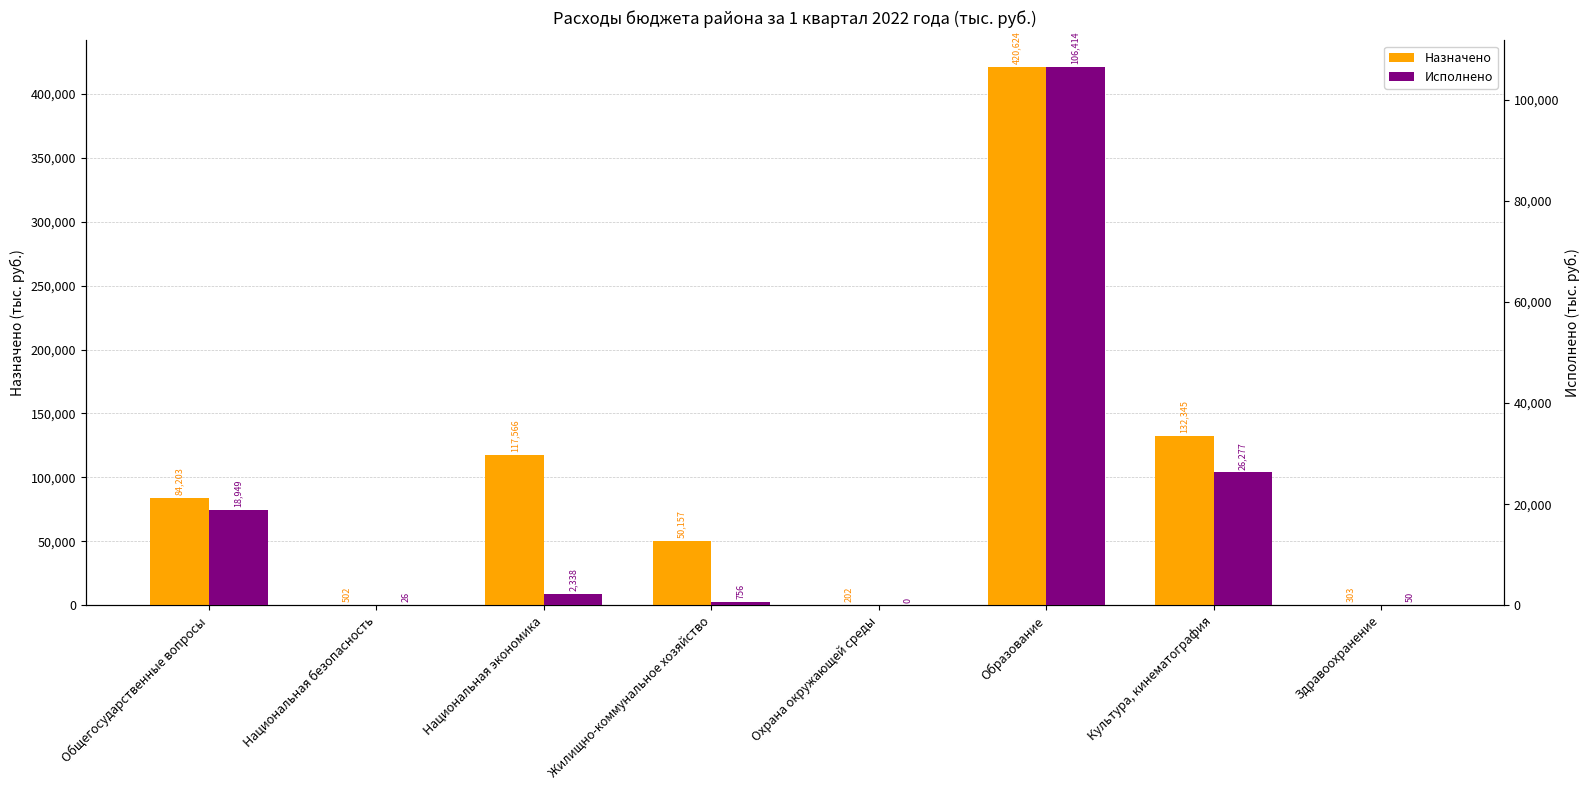

The value of Исполнено at Культура, кинематография is 45593.8. True or false?

False